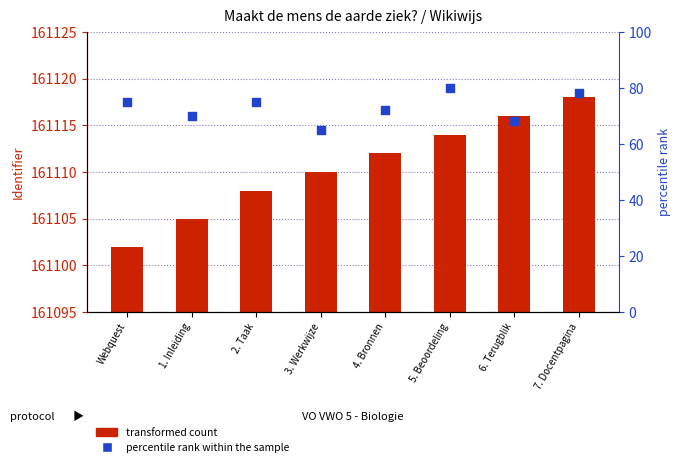

Which series reaches the minimum Y coordinate?

percentile rank within the sample